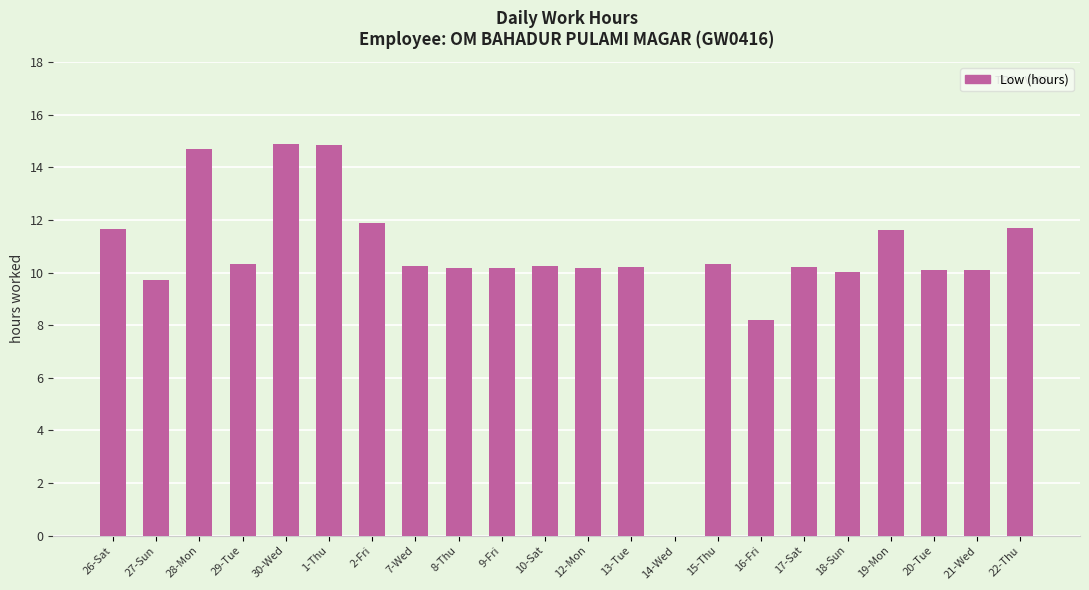

How many distinct data groups are displayed?

1